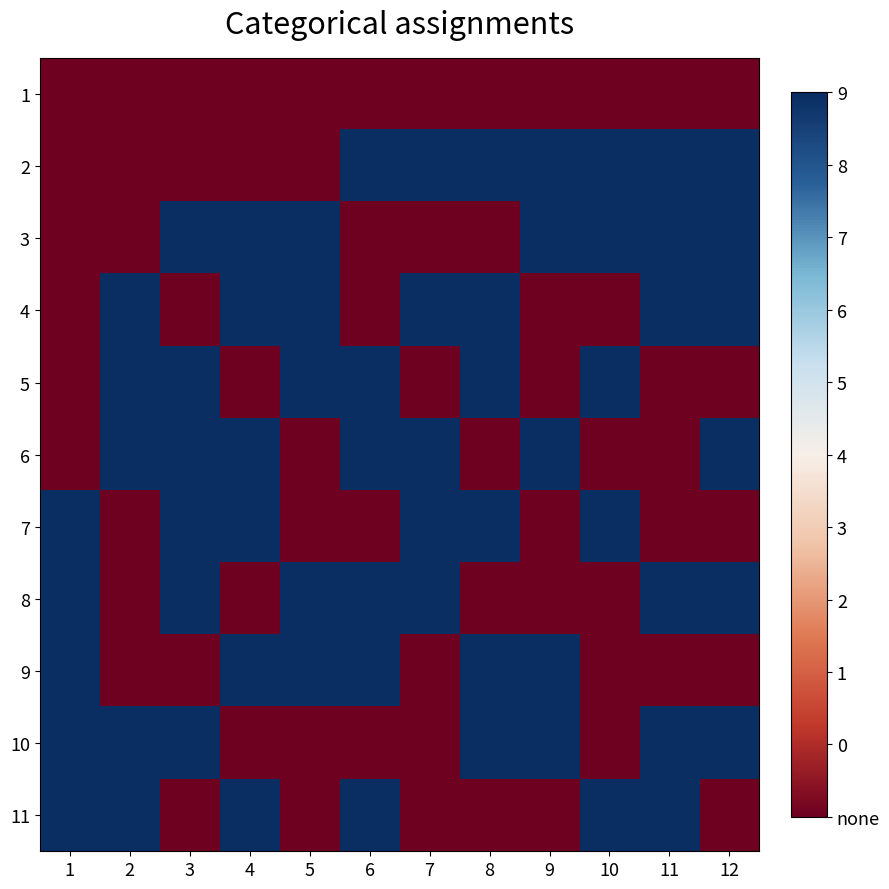

At 4, list the series in order from largest to smallest.

3, 4, 6, 7, 9, 11, 1, 2, 5, 8, 10